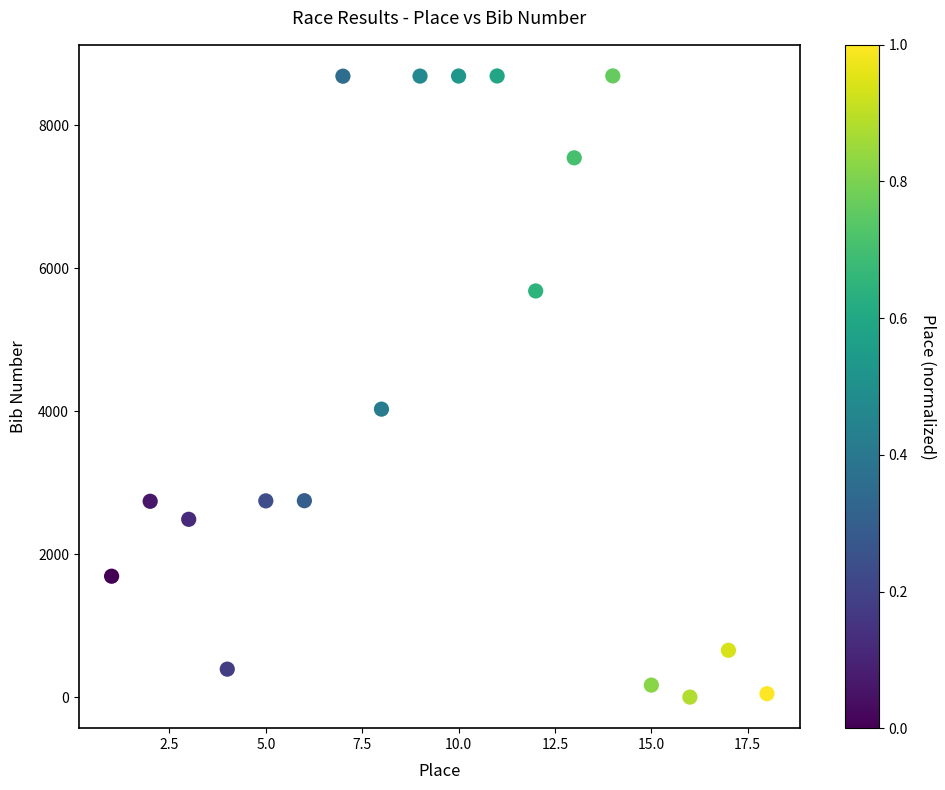

What is the range of X values (max minus min)?

17